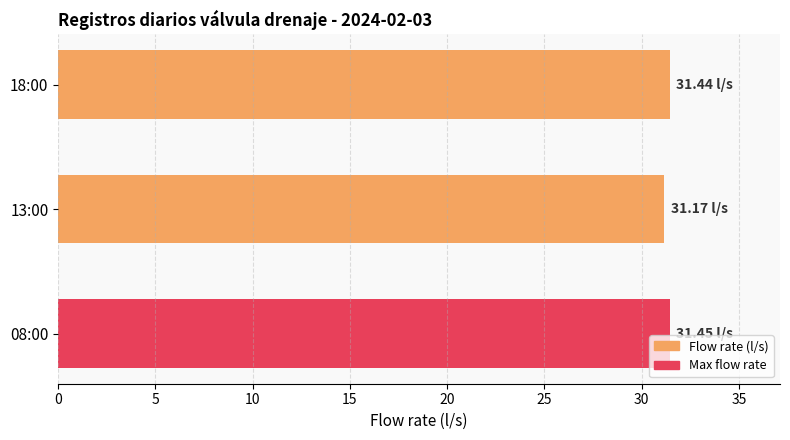

What is the average value?

31.4